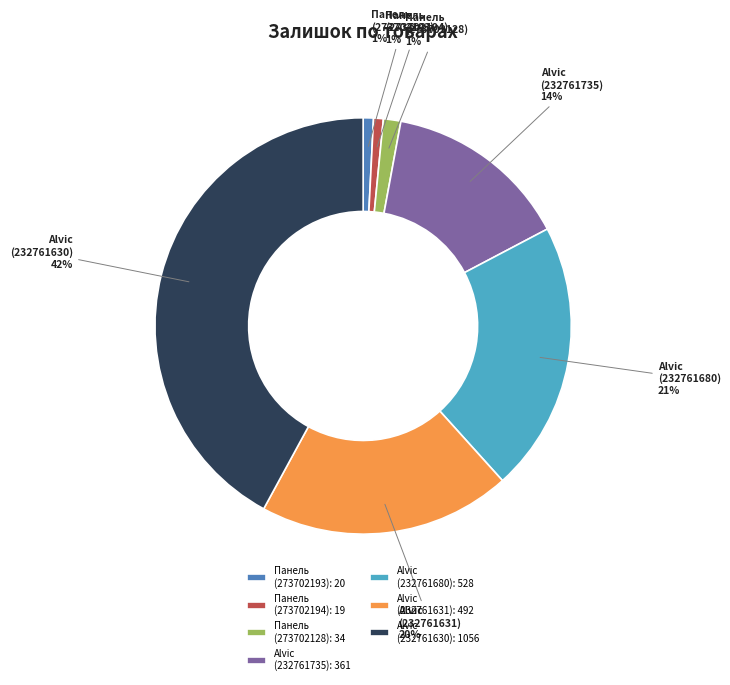

What percentage is the Панель (273702194): 19 slice, to the nearest percent?

1%